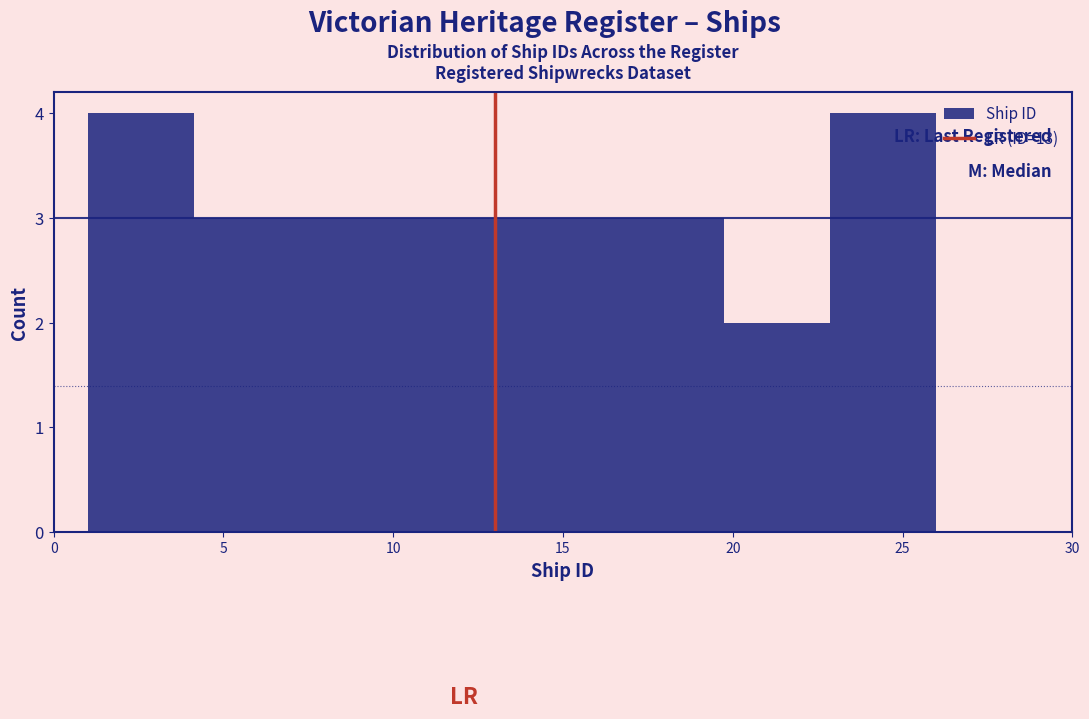

What is the height of the bar covering 13.5 to 16.5 on the x-axis? Neither the bar edges nor the heights are printed on the chart, so give them approximately, as read against the axes.

3